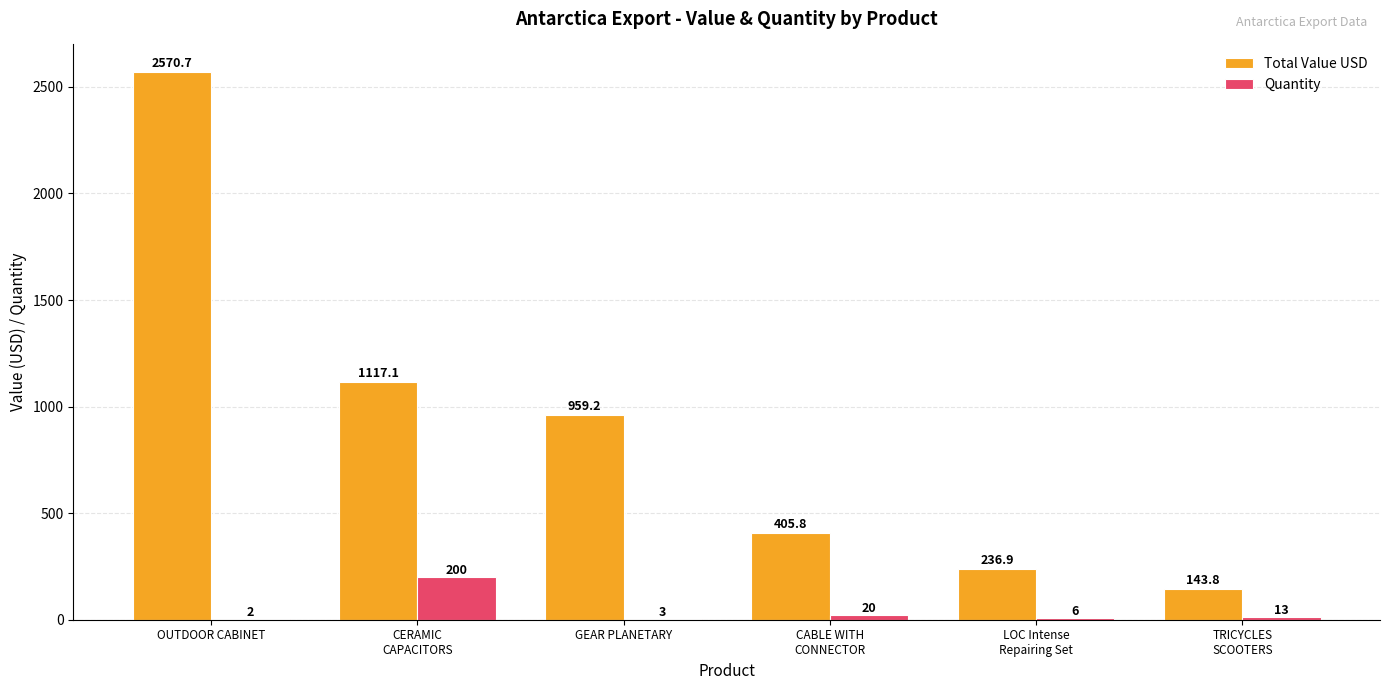

What is the highest value of the Quantity series?

200.0